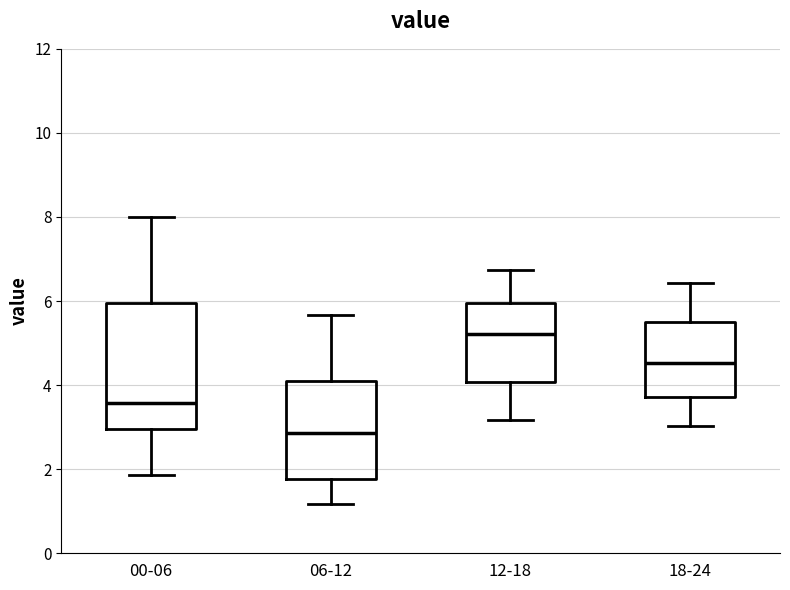

Reading left to right, read every box against the y-axis: the position of its median line, the range the box covers, and the ends of its whiskers. The values are not printed on the chart, so give them approximately, as read against the axis.

00-06: median 3.6, box 3.0 to 6.0, whiskers 1.8 to 8.0
06-12: median 2.8, box 1.8 to 4.2, whiskers 1.2 to 5.6
12-18: median 5.2, box 4.0 to 6.0, whiskers 3.2 to 6.8
18-24: median 4.6, box 3.8 to 5.6, whiskers 3.0 to 6.4